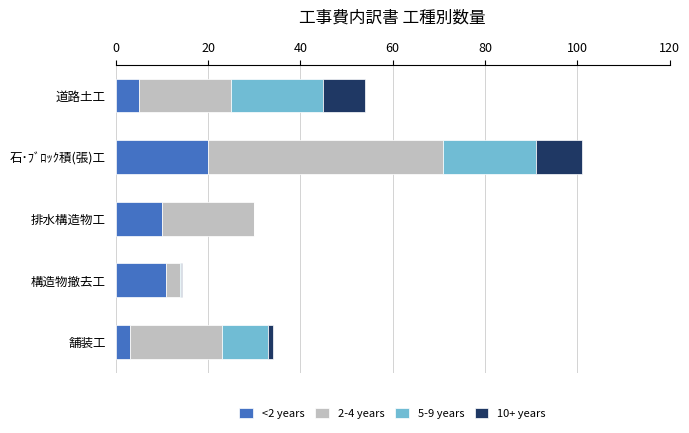

How many distinct data groups are displayed?

4